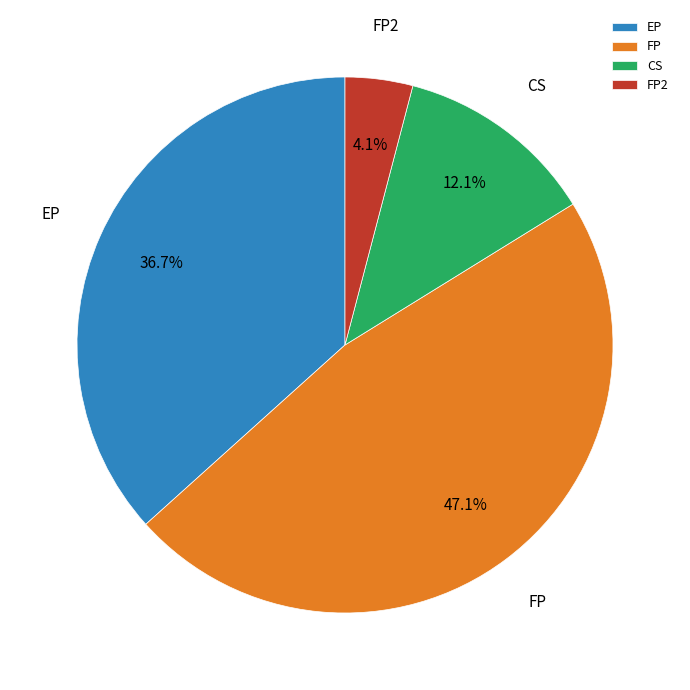

How many slices are in this pie chart?

4